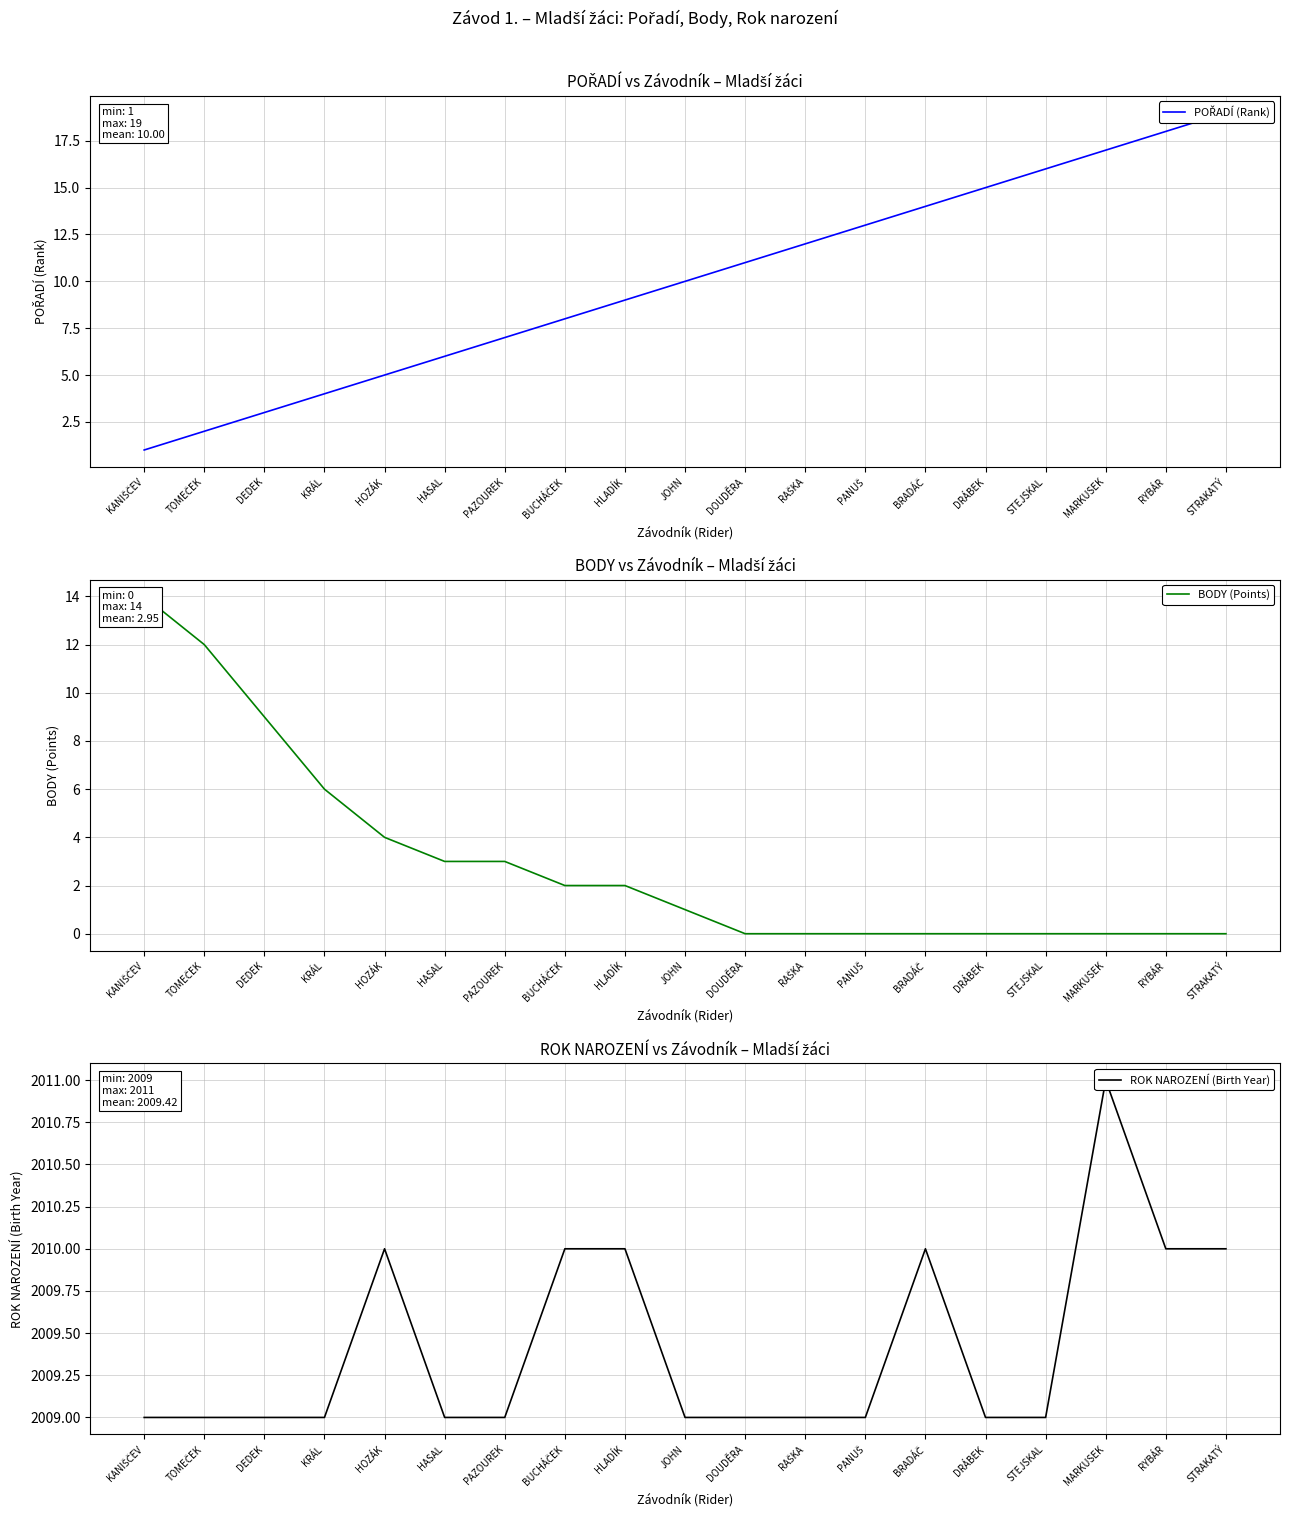

Reading right to left, extract all data points from this chart.

POŘADÍ (Rank): 19	18	17	16	15	14	13	12	11	10	9	8	7	6	5	4	3	2	1
BODY (Points): 0	0	0	0	0	0	0	0	0	1	2	2	3	3	4	6	9	12	14
ROK NAROZENÍ (Birth Year): 2010	2010	2011	2009	2009	2010	2009	2009	2009	2009	2010	2010	2009	2009	2010	2009	2009	2009	2009